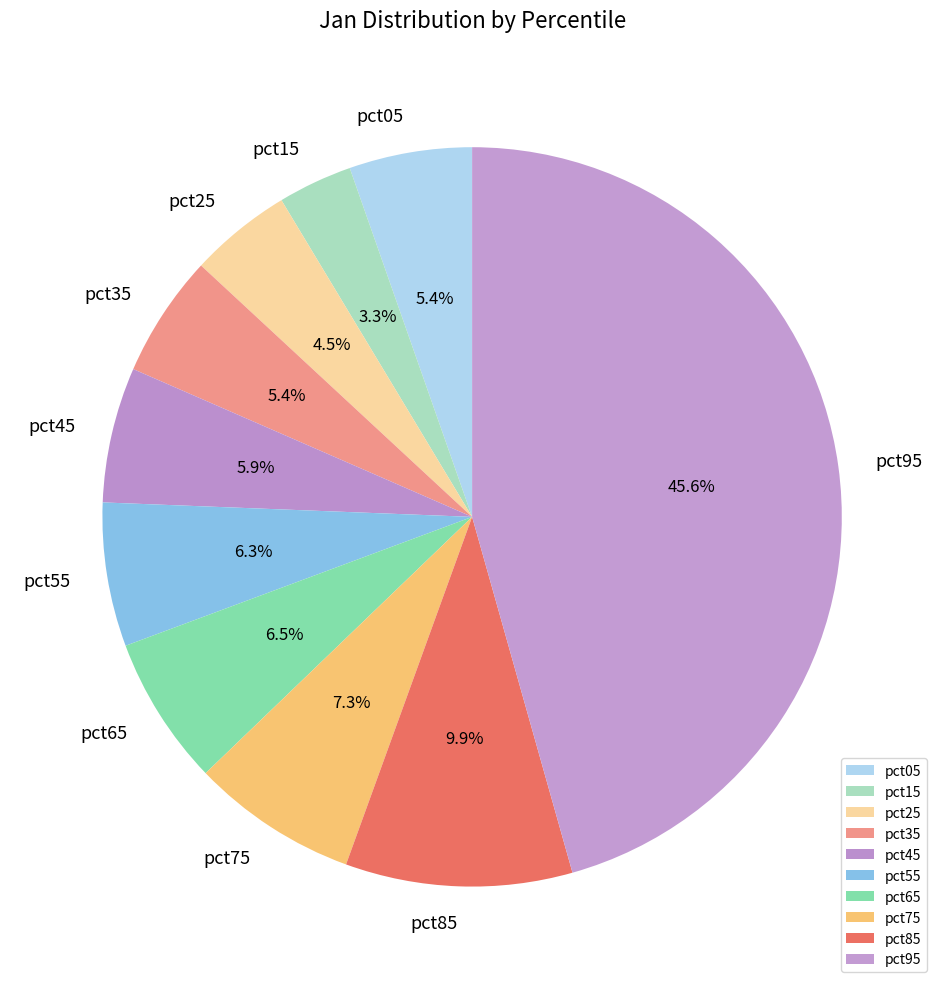

How many slices are in this pie chart?

10